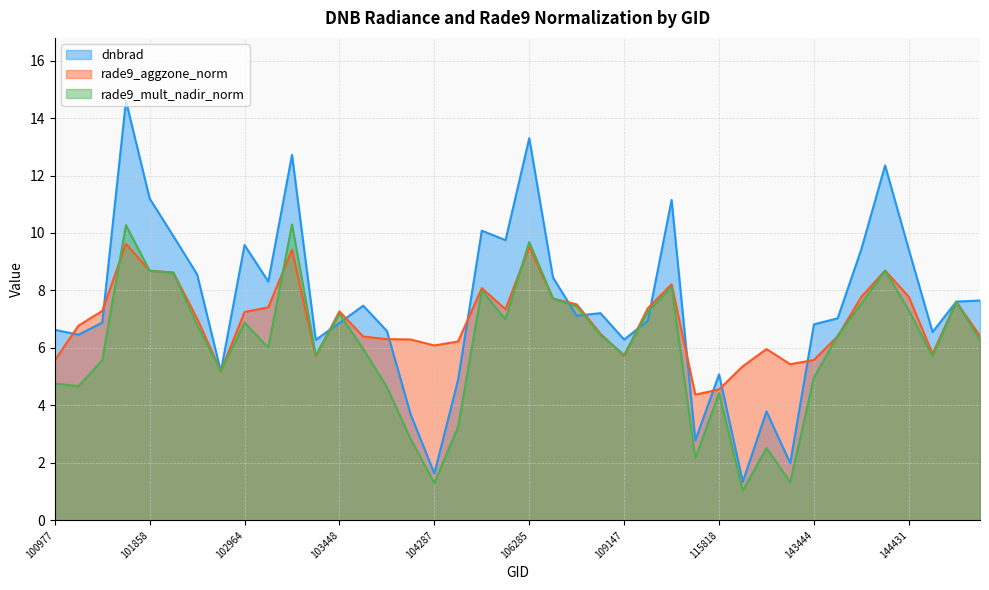

What is the value of the rade9_aggzone_norm point at the 24th from the left?

6.5